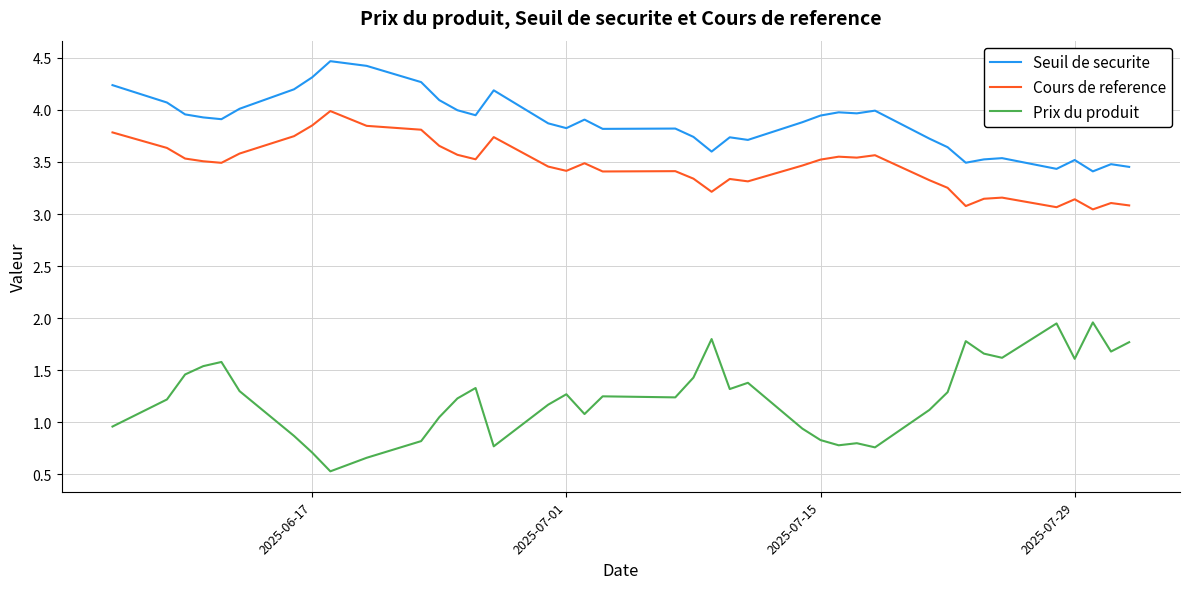

Which series has the largest total across all categories?

Seuil de securite